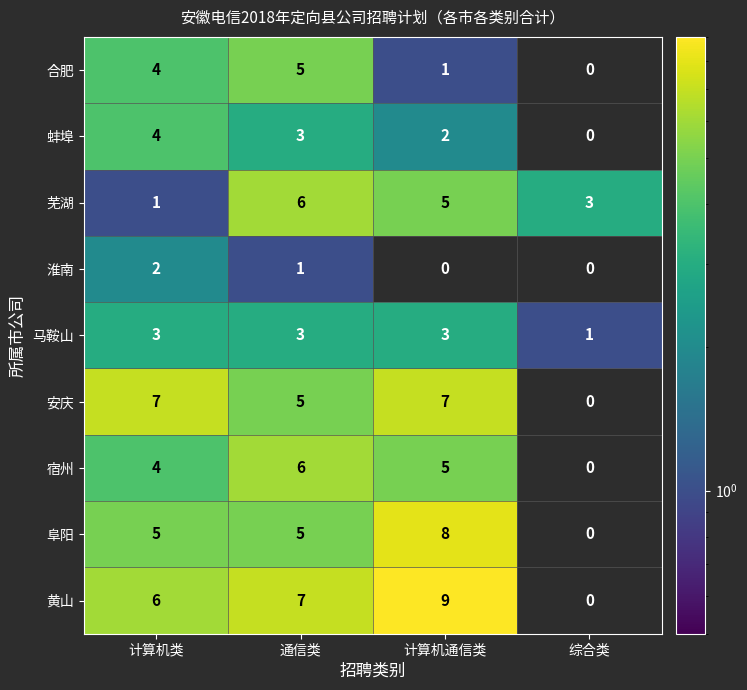

What is the maximum value shown in the chart?

9